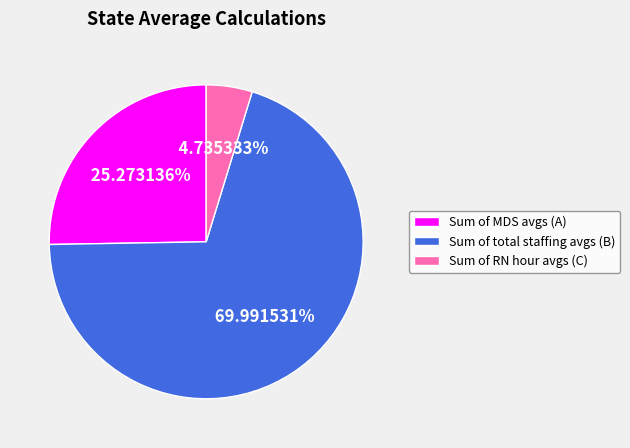

Count the number of slices in the pie.

3